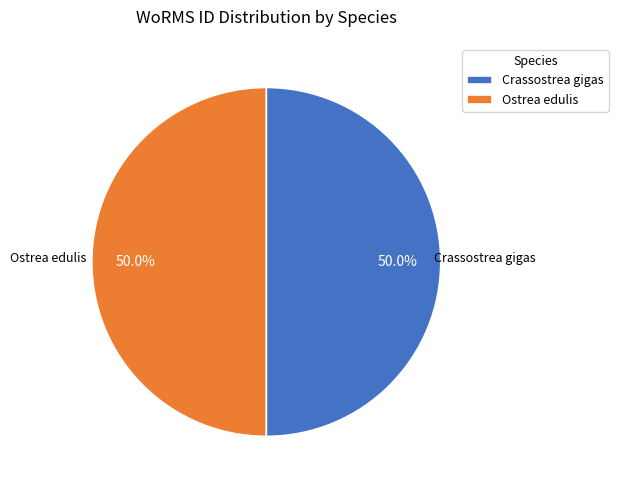

Approximately how many times larger is the value at Crassostrea gigas compared to Ostrea edulis?

1.0